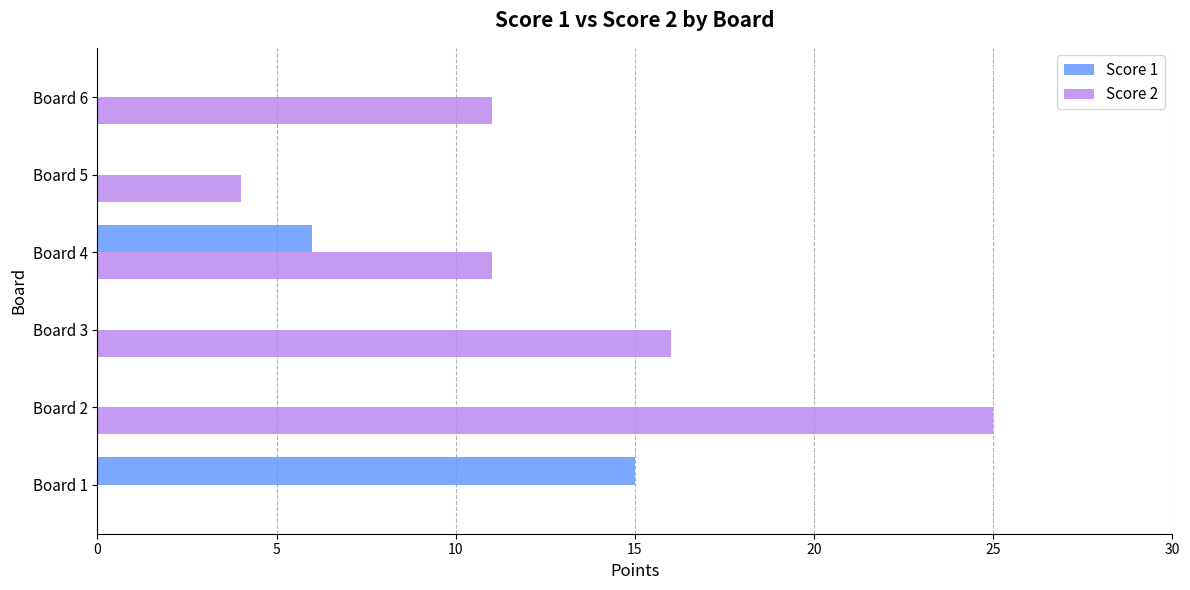

The value of Score 1 at Board 6 is 5. True or false?

False